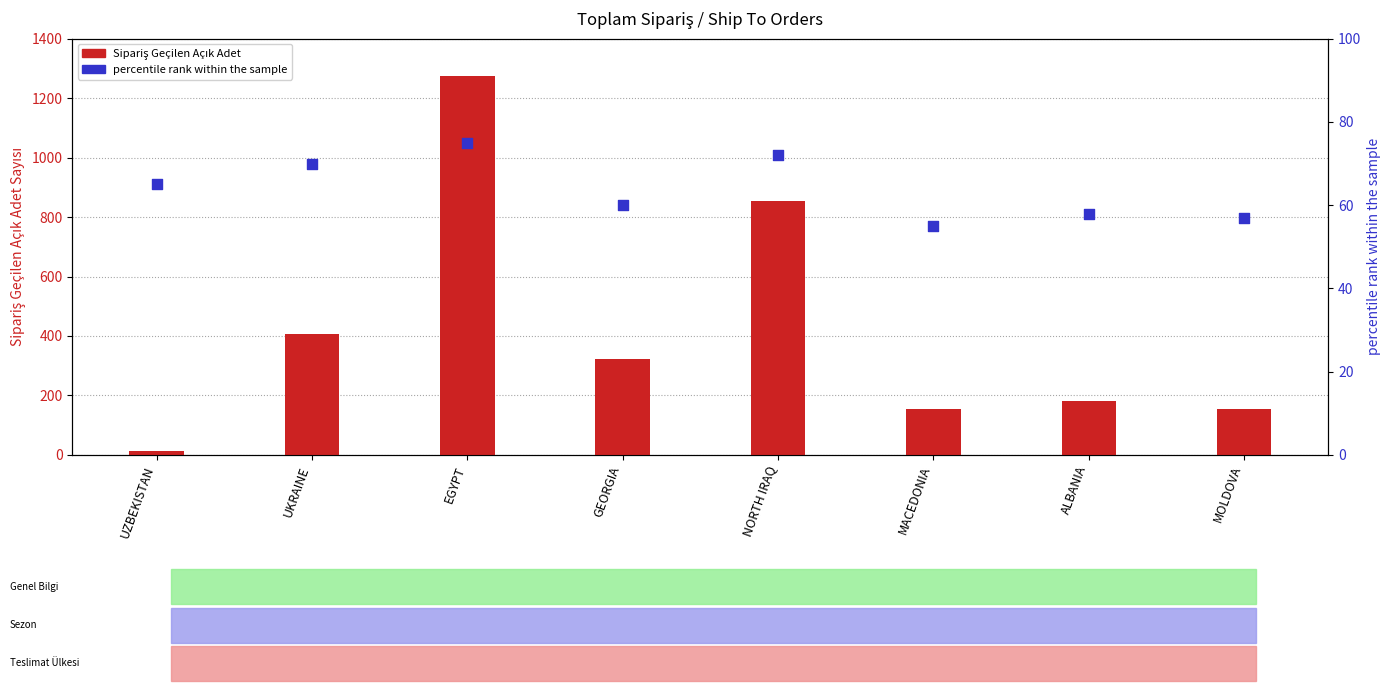

Which series has the largest total across all categories?

Sipariş Geçilen Açık Adet Sayısı